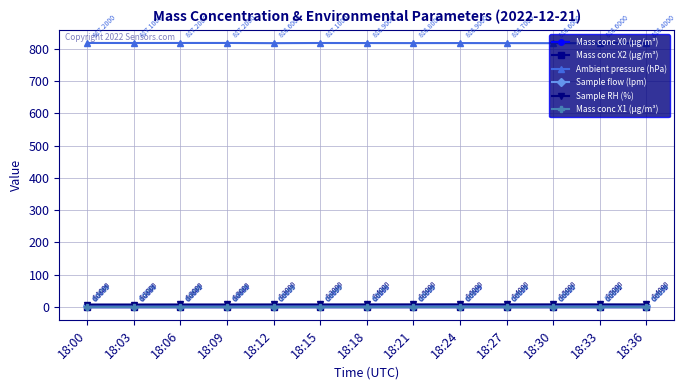

Which series has the largest range (max minus min)?

Ambient pressure (hPa)